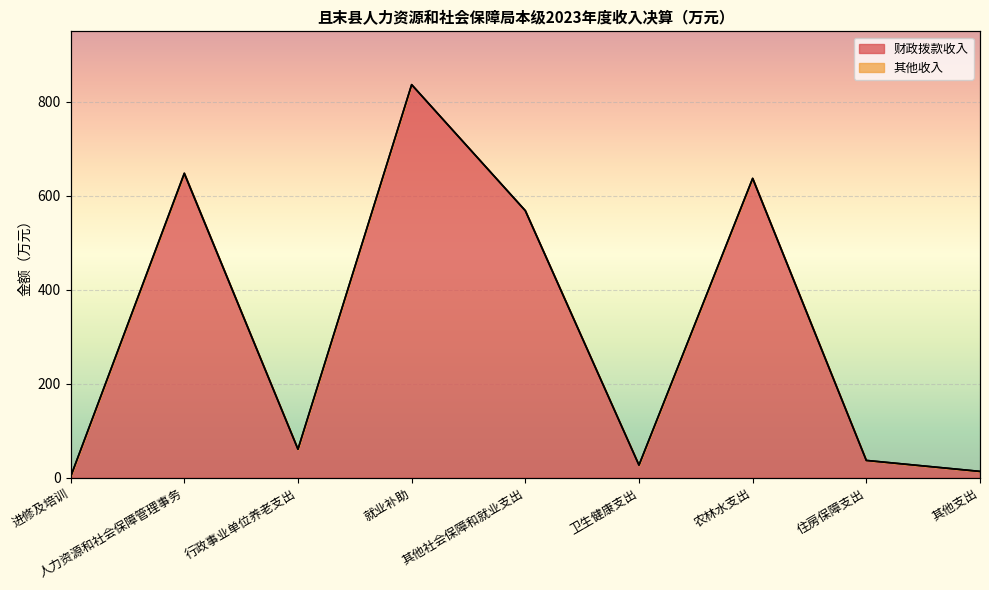

Rank the categories by value from lowest to highest.

进修及培训, 其他支出, 卫生健康支出, 住房保障支出, 行政事业单位养老支出, 其他社会保障和就业支出, 农林水支出, 人力资源和社会保障管理事务, 就业补助